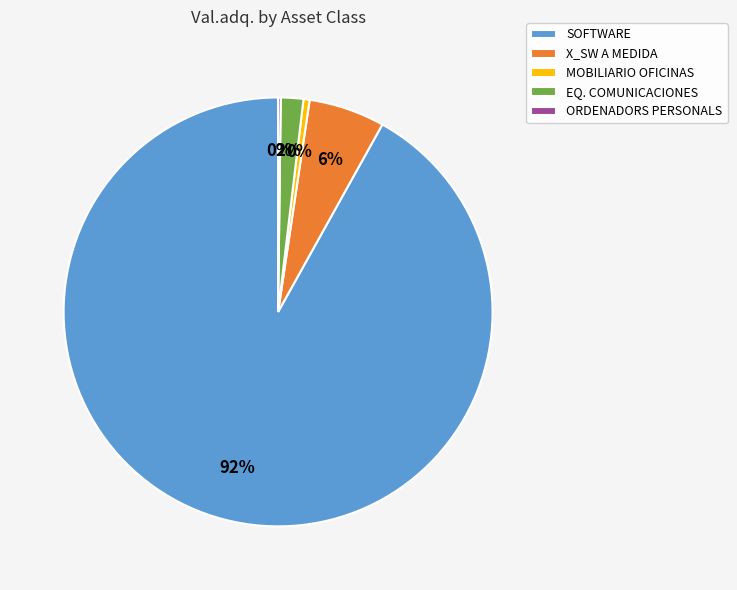

Which slice is the largest?

SOFTWARE